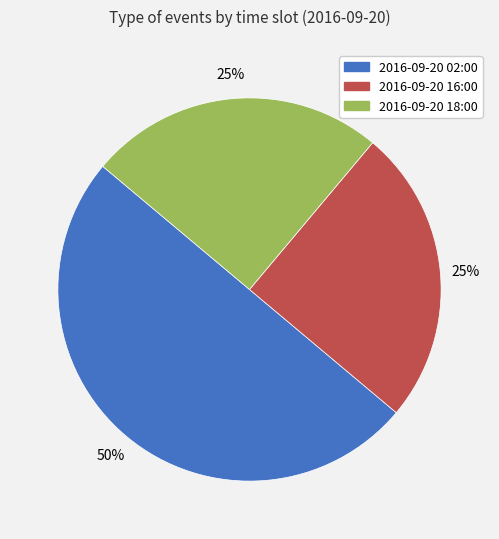

How many segments does this pie chart have?

3